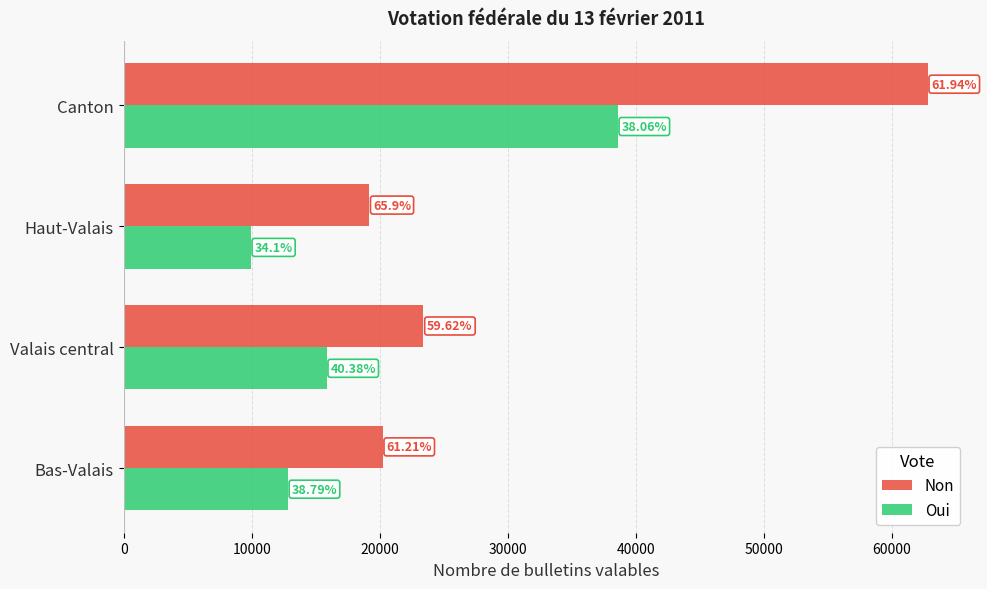

What is the value of the Oui bar at the 3rd from the left?

9918